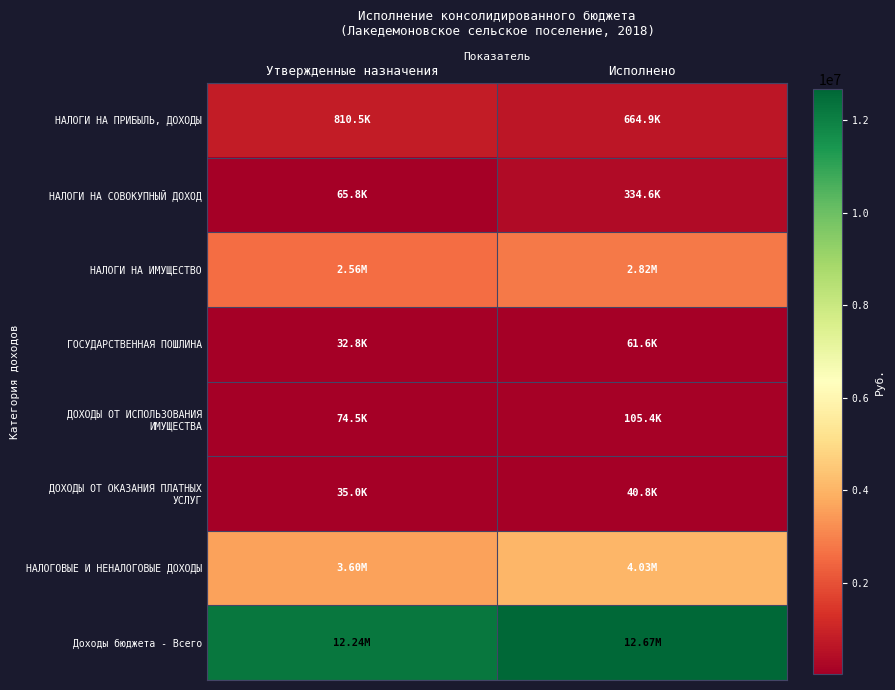

Rank the series at Исполнено from lowest to highest value.

ДОХОДЫ ОТ ОКАЗАНИЯ ПЛАТНЫХ УСЛУГ, ГОСУДАРСТВЕННАЯ ПОШЛИНА, ДОХОДЫ ОТ ИСПОЛЬЗОВАНИЯ ИМУЩЕСТВА, НАЛОГИ НА СОВОКУПНЫЙ ДОХОД, НАЛОГИ НА ПРИБЫЛЬ, ДОХОДЫ, НАЛОГИ НА ИМУЩЕСТВО, НАЛОГОВЫЕ И НЕНАЛОГОВЫЕ ДОХОДЫ, Доходы бюджета - Всего